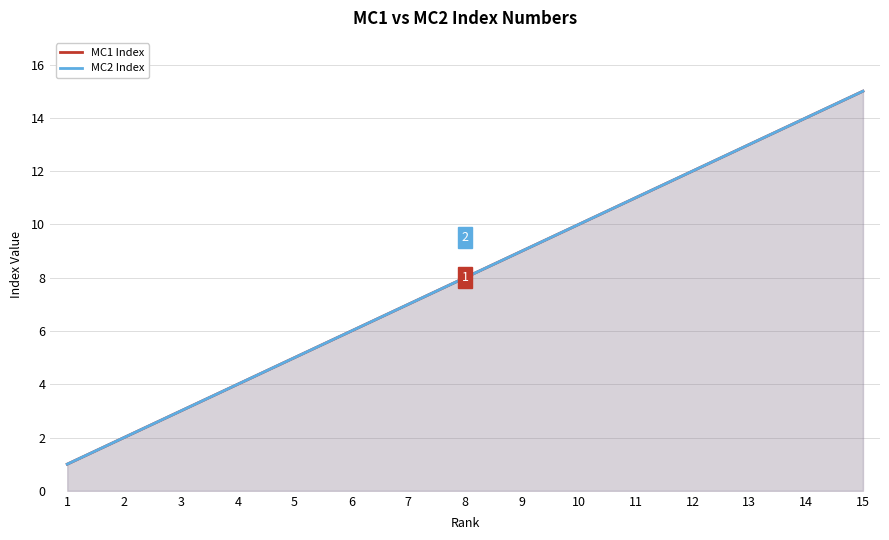

Reading left to right, list all the values displayed in this chart.

MC1 Index: 1=1	2=2	3=3	4=4	5=5	6=6	7=7	8=8	9=9	10=10	11=11	12=12	13=13	14=14	15=15
MC2 Index: 1=1	2=2	3=3	4=4	5=5	6=6	7=7	8=8	9=9	10=10	11=11	12=12	13=13	14=14	15=15